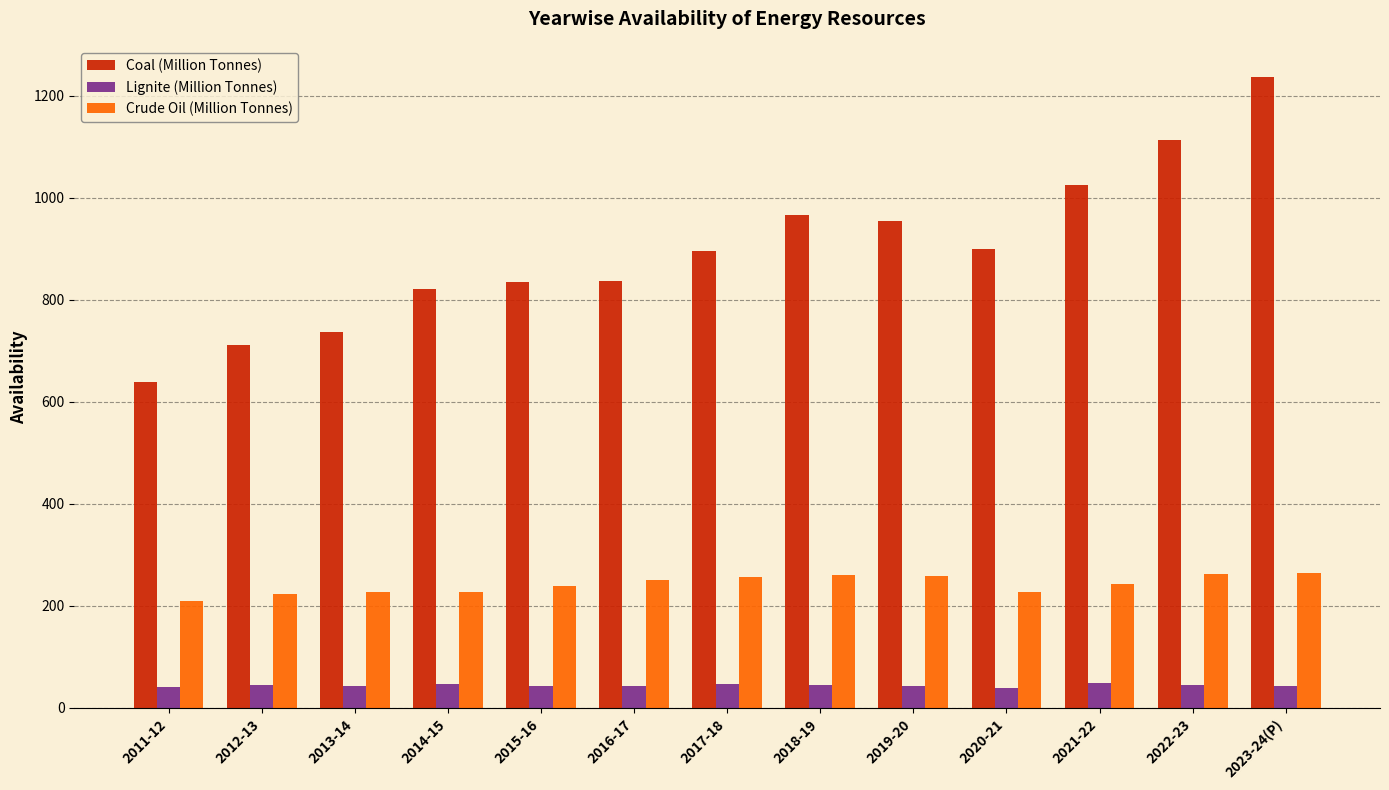

What is the difference between the maximum and minimum values in the Coal (Million Tonnes) series?

597.5